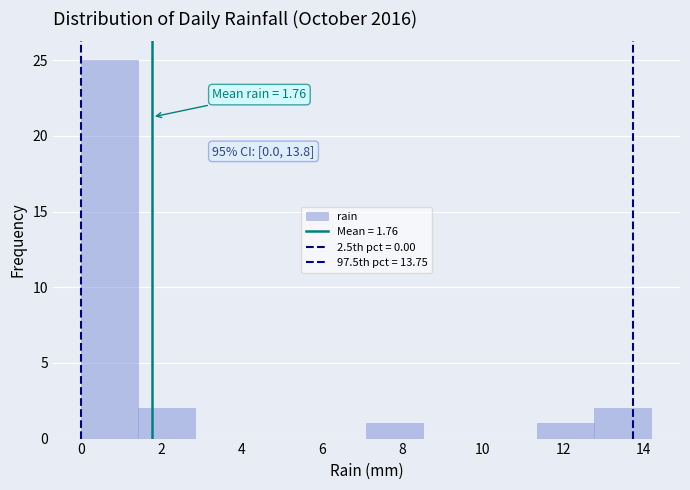

Which range on the x-axis has the tallest bar?

0.00 to 1.42